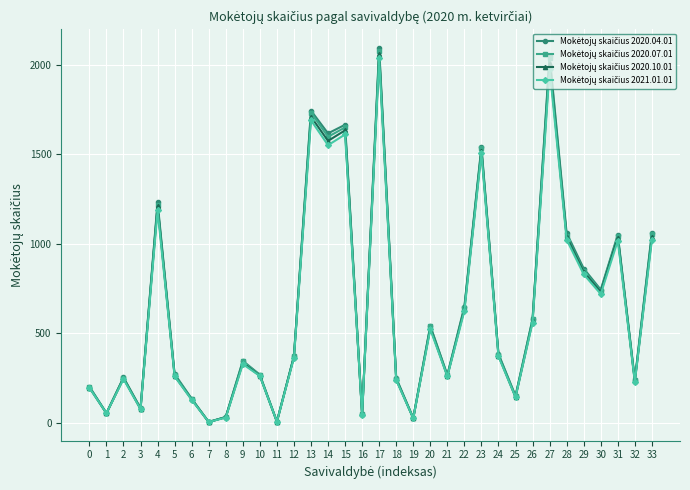

At which category is the sum across all series the highest?

17